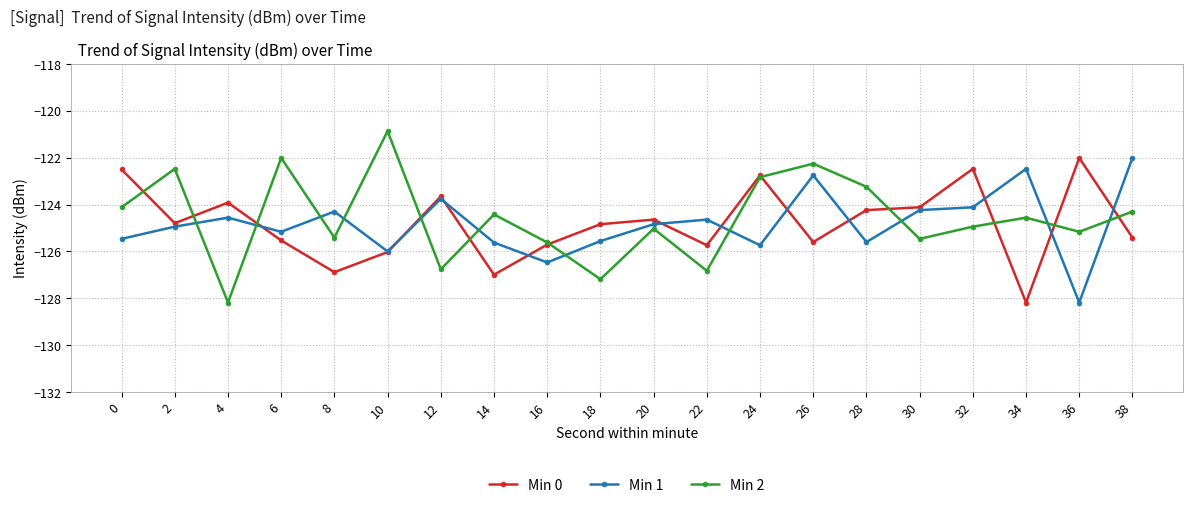

Where is the first local minimum for Min 1?

6